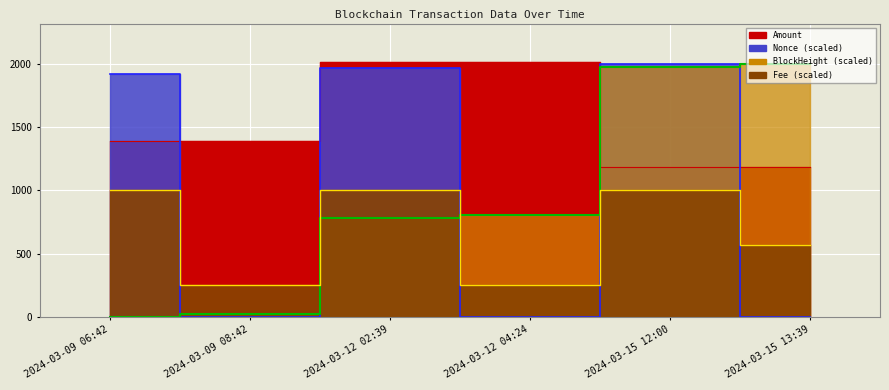

Between 2024-03-09 06:42 and 2024-03-12 02:39, which series saw the biggest shift?

BlockHeight